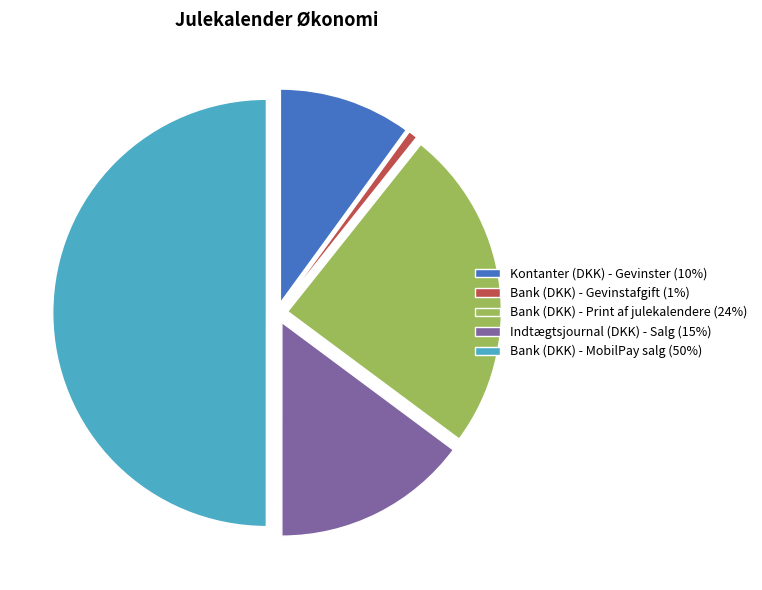

Count the number of slices in the pie.

5